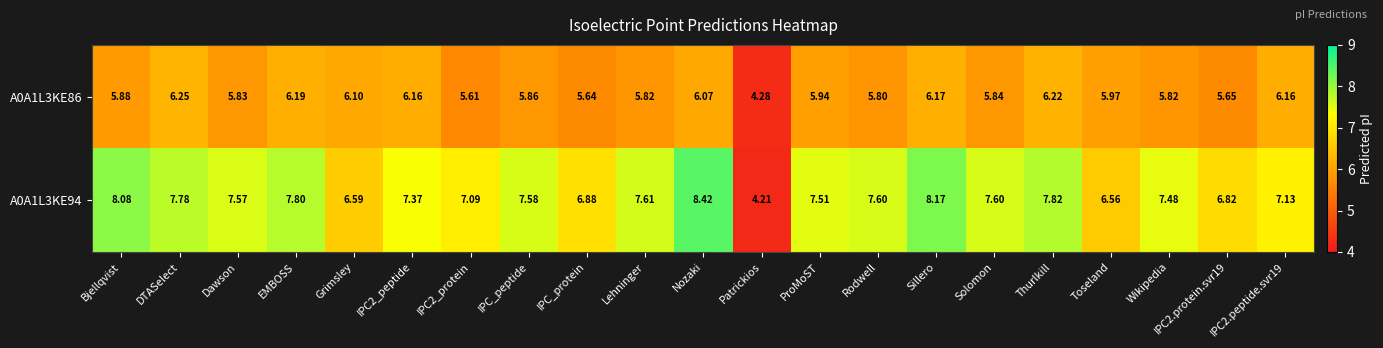

At which label does A0A1L3KE94 reach its minimum?

Patrickios